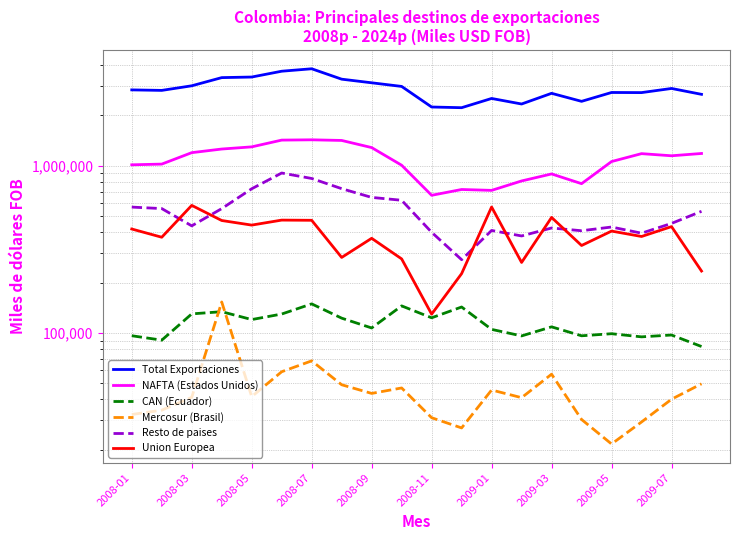

Is this an area chart (filled region under the line)?

No